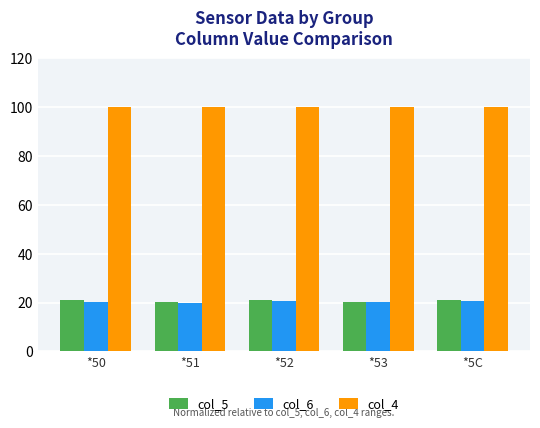

The value of col_4 at *50 is 100.0. True or false?

True